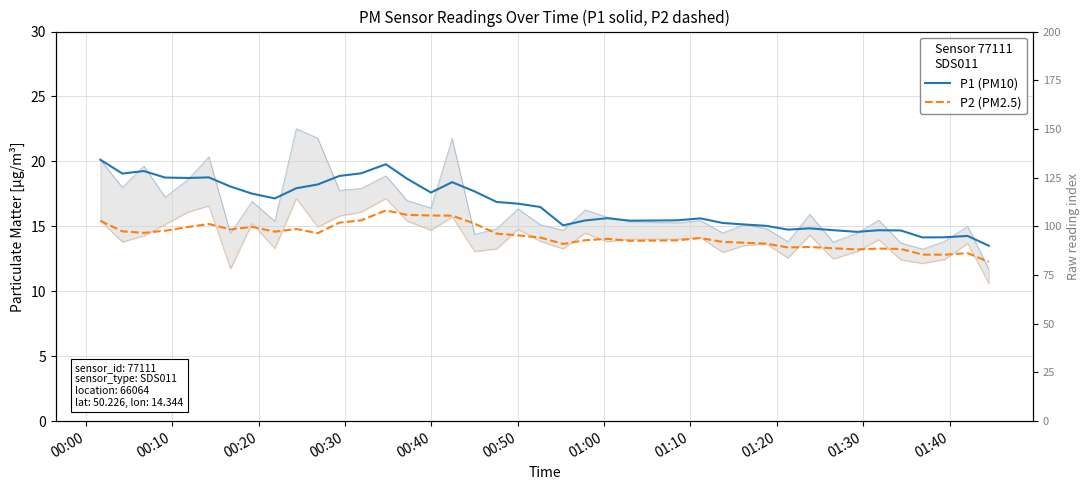

How many categories are shown in the chart?

40